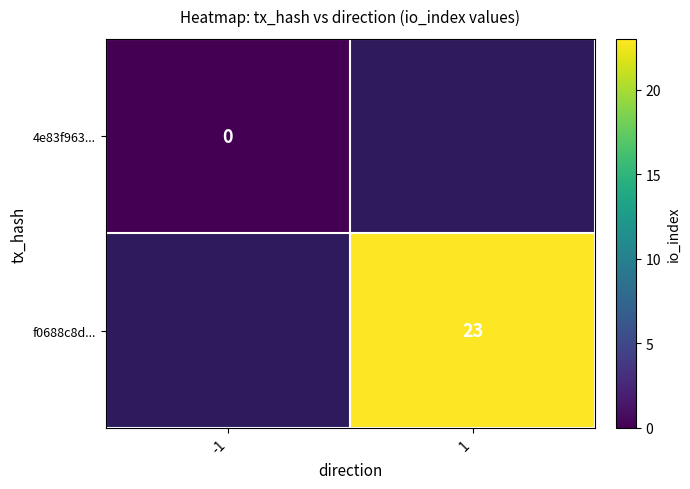

The value of f0688c8d... at 1 is 23. True or false?

True